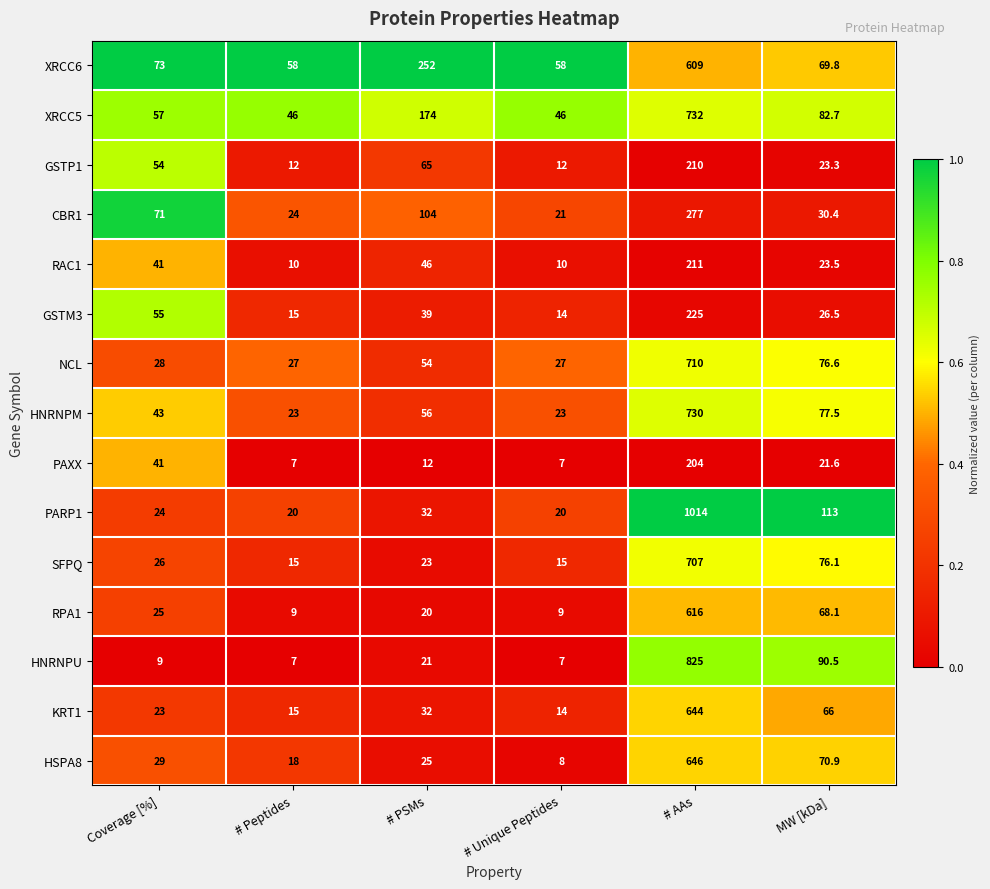

Which series has the largest range (max minus min)?

PARP1